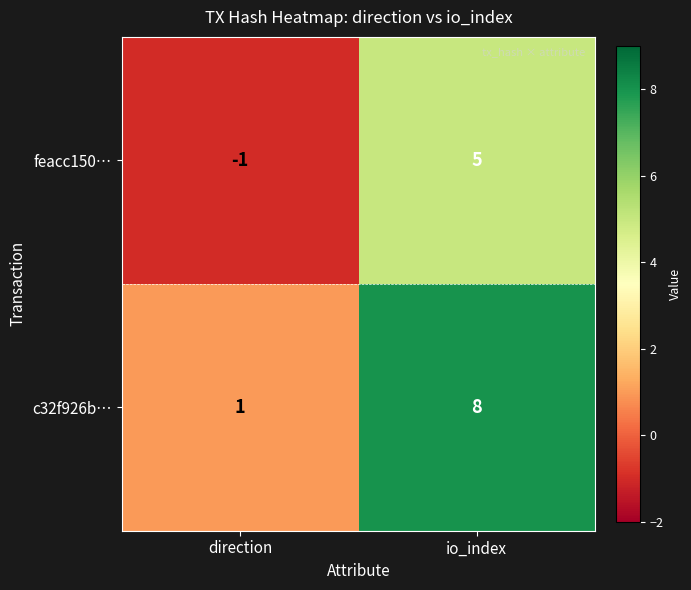

Reading right to left, extract all data points from this chart.

feacc150…: 5	-1
c32f926b…: 8	1